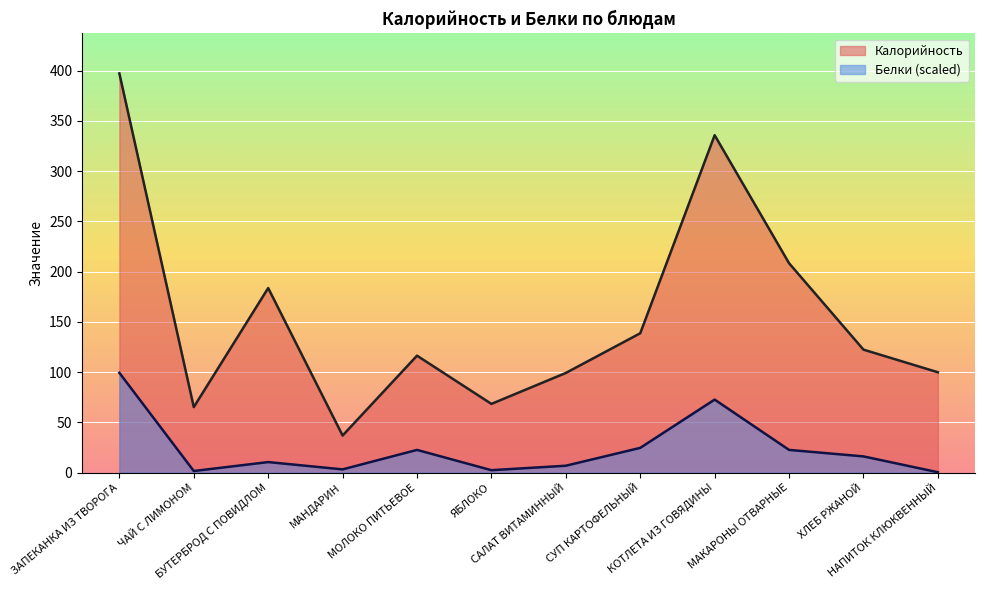

At which category is the sum across all series the highest?

ЗАПЕКАНКА ИЗ ТВОРОГА